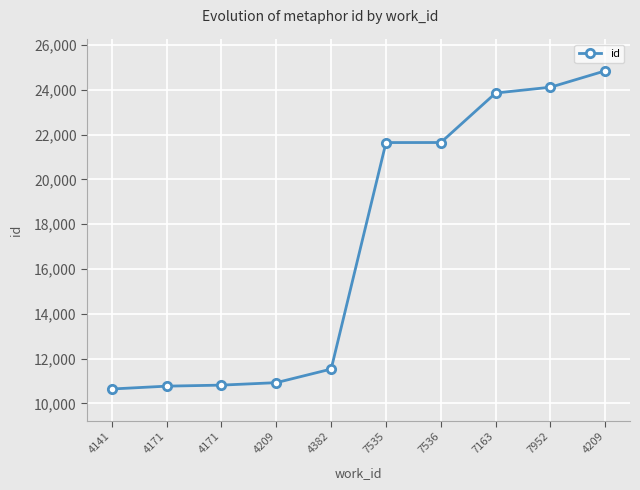

How many lines are shown in the chart?

1